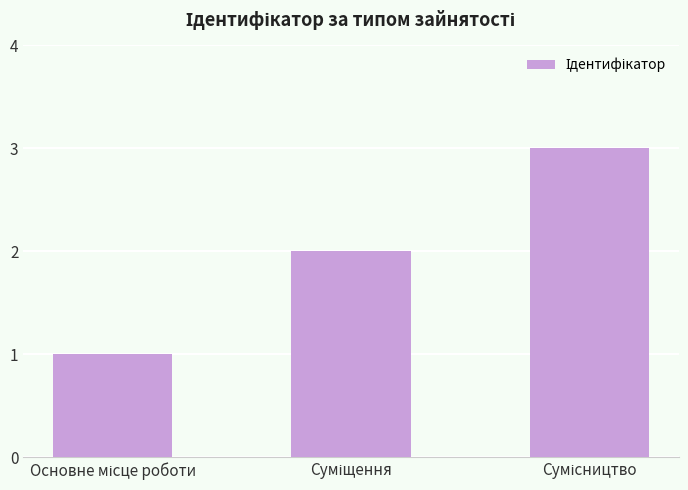

How many bars are there in total?

3